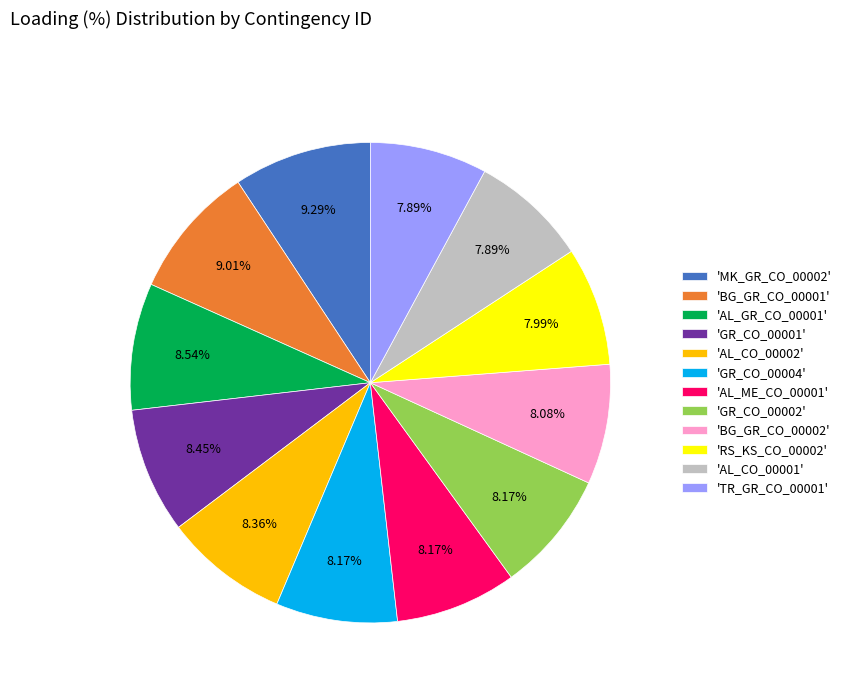

Is there a majority slice in this chart?

No